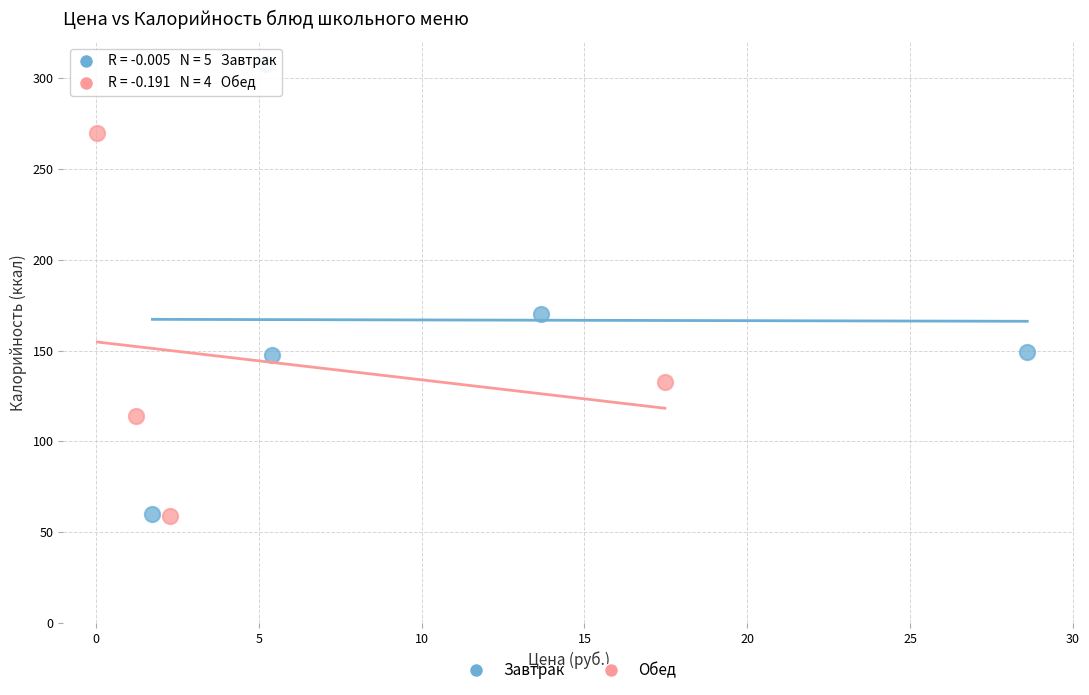

Which series contains the highest Y value?

Завтрак